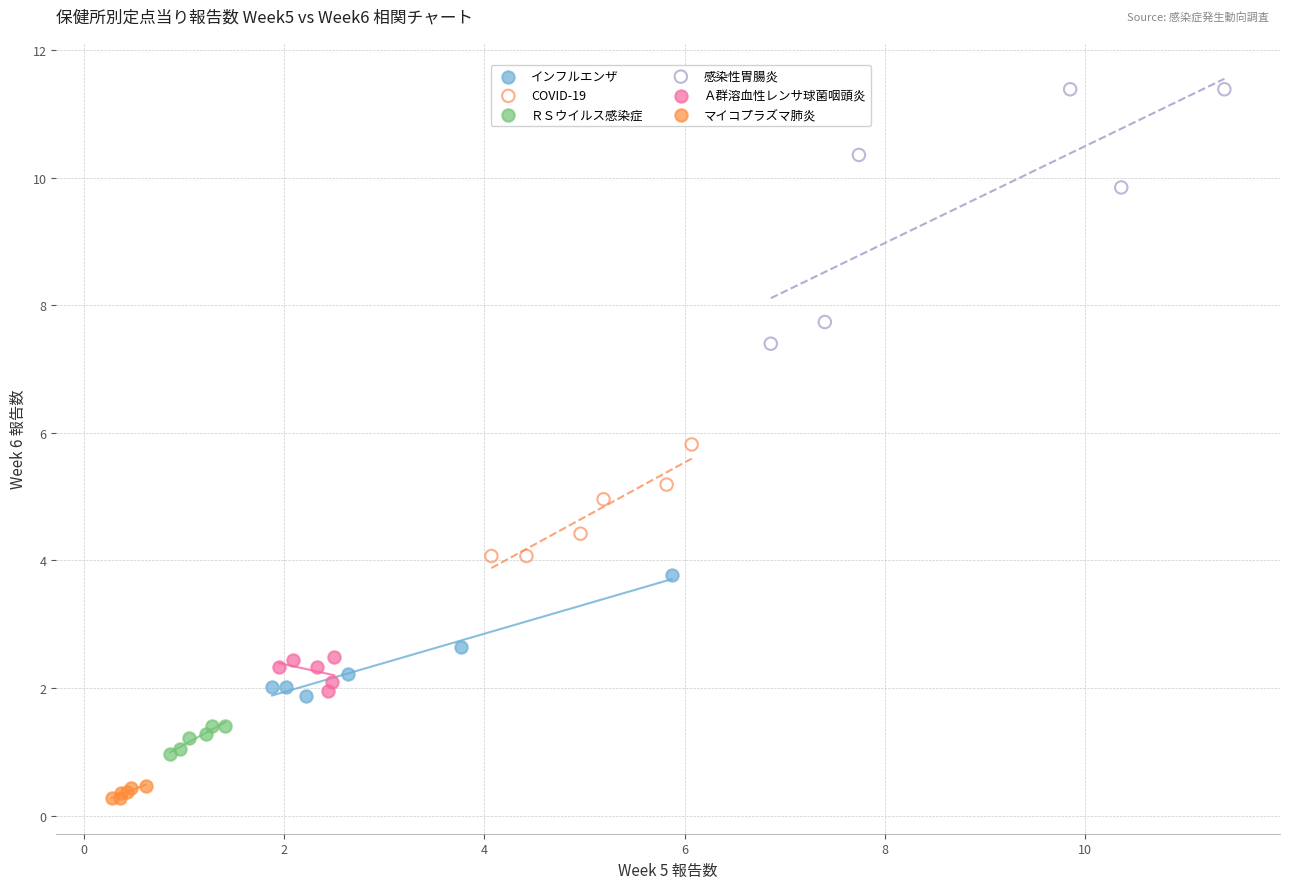

Which series reaches the minimum Y coordinate?

マイコプラズマ肺炎